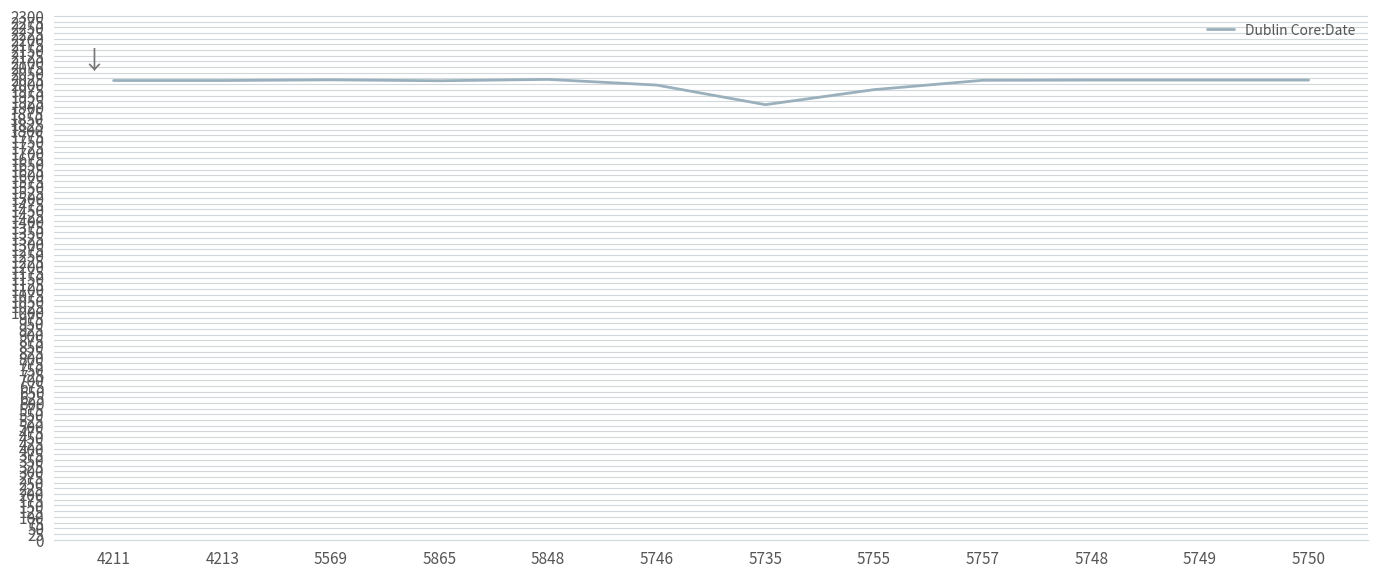

Where does the data first go above 2017?

5569